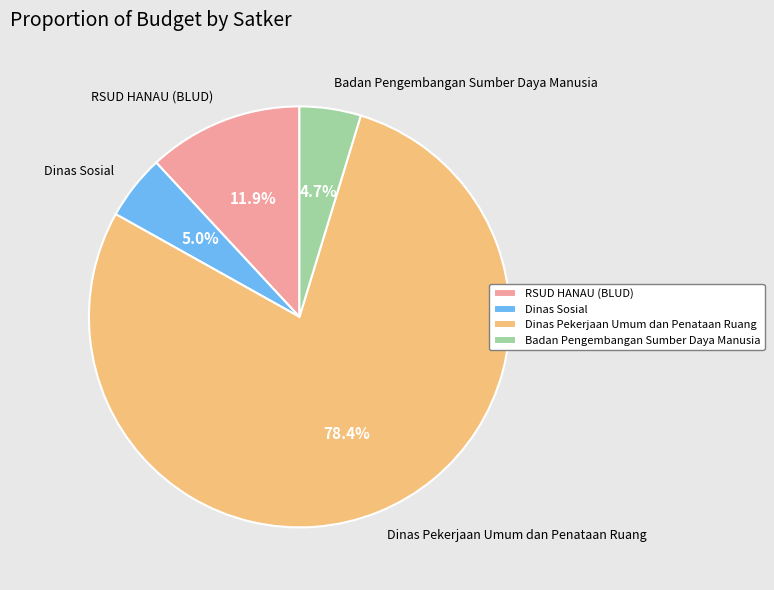

Which has a higher value, Dinas Pekerjaan Umum dan Penataan Ruang or RSUD HANAU (BLUD)?

Dinas Pekerjaan Umum dan Penataan Ruang